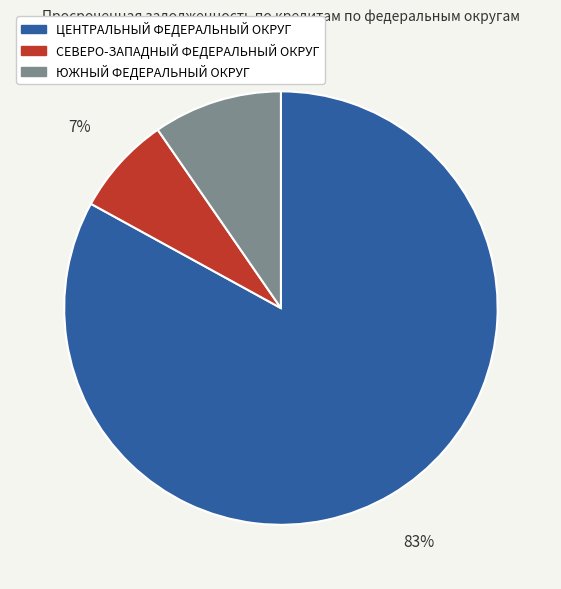

To the nearest percent, what is the average slice percentage?

33%